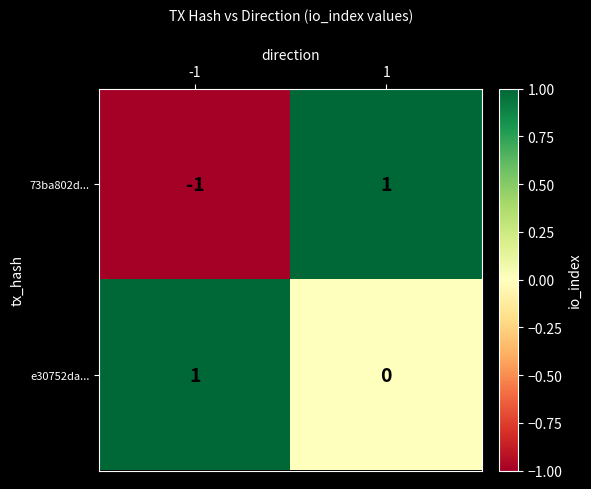

The value of e30752da... at 1 is 1. True or false?

False